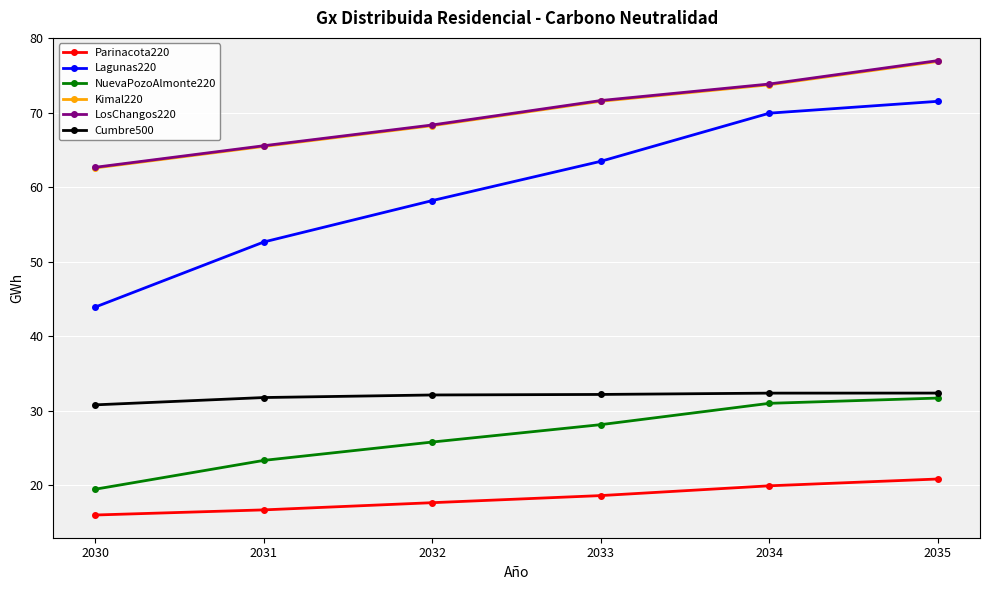

The Parinacota220 series shows 33.0 at 2034. True or false?

False